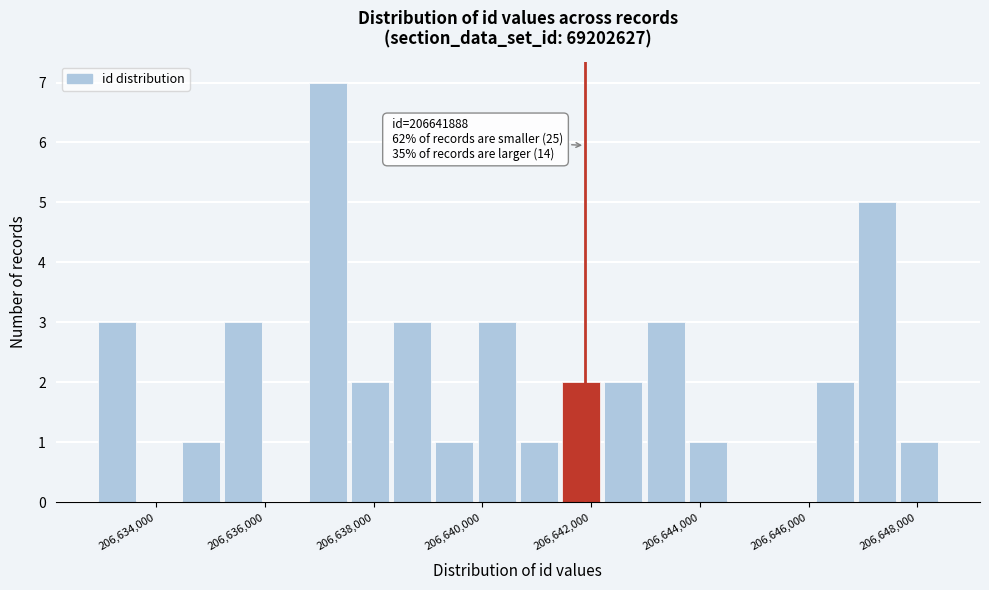

Around what value on the x-axis is the tallest bar? Give the approximate position of its centre, as read against the axis.

206637200